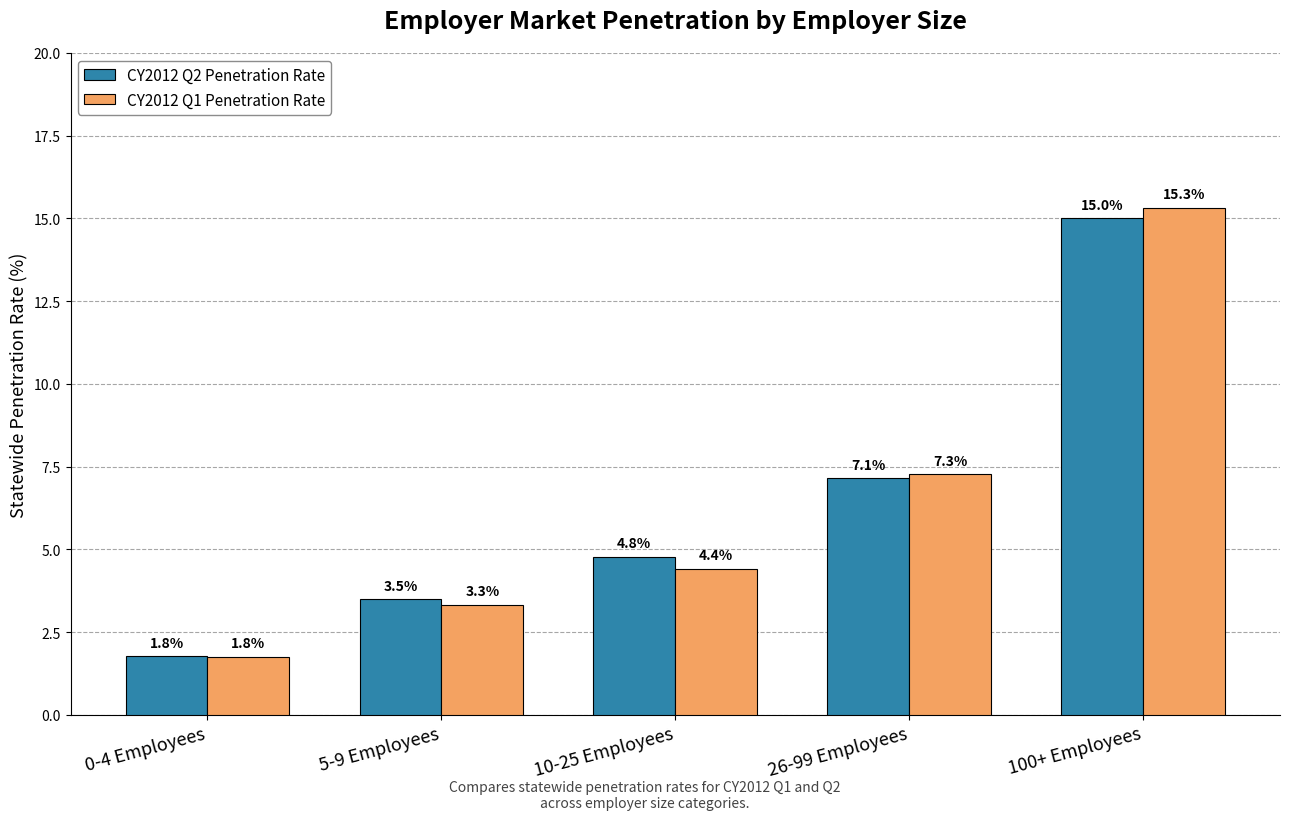

What is the difference between the maximum and second lowest values in the CY2012 Q1 Penetration Rate series?

12.0